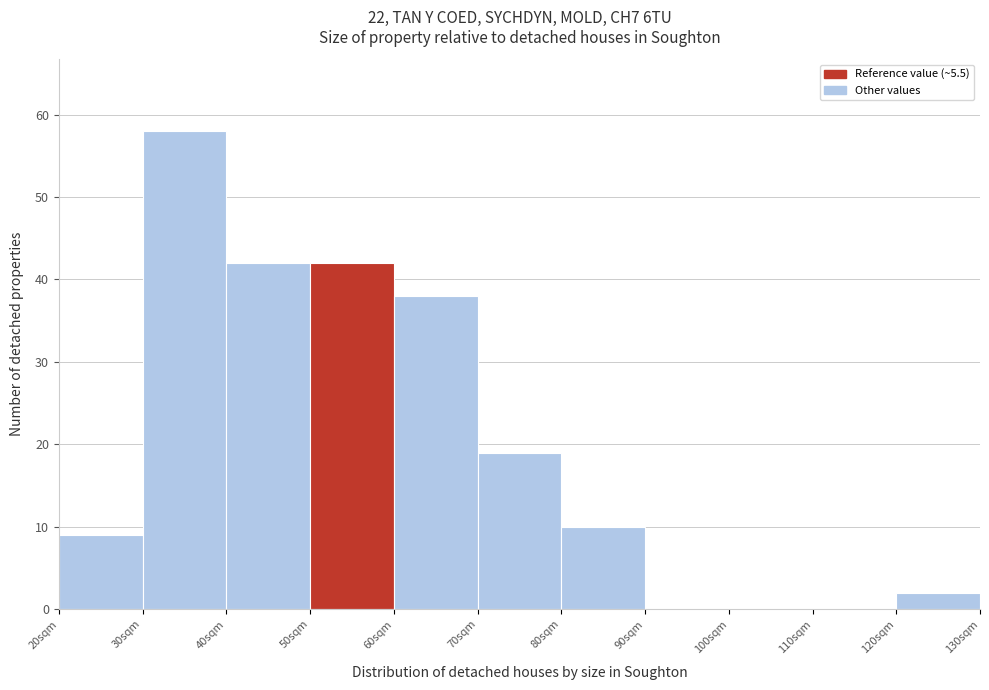

Reading left to right, list all the values displayed in this chart.

20sqm=9	30sqm=58	40sqm=42	50sqm=42	60sqm=38	70sqm=19	80sqm=10	90sqm=0	100sqm=0	110sqm=0	120sqm=2